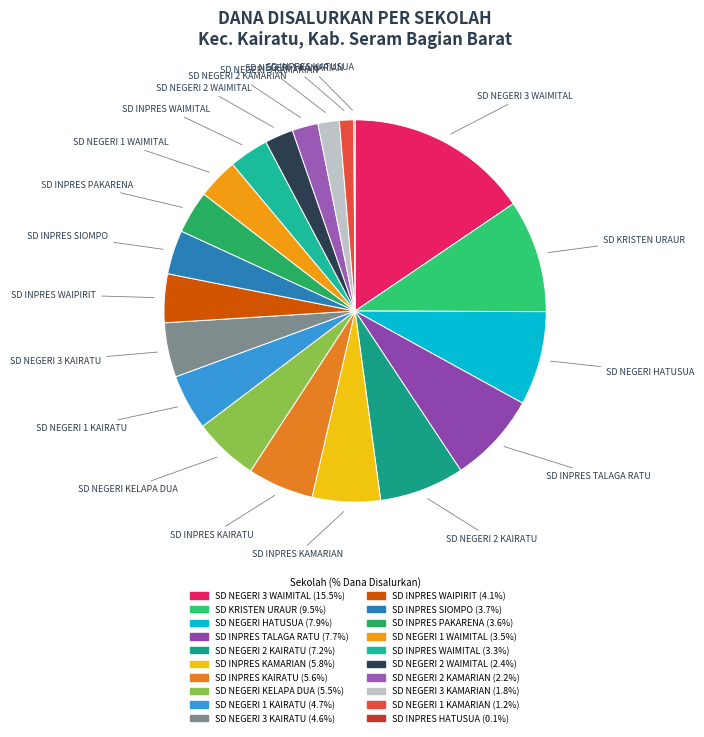

Is there a majority slice in this chart?

No